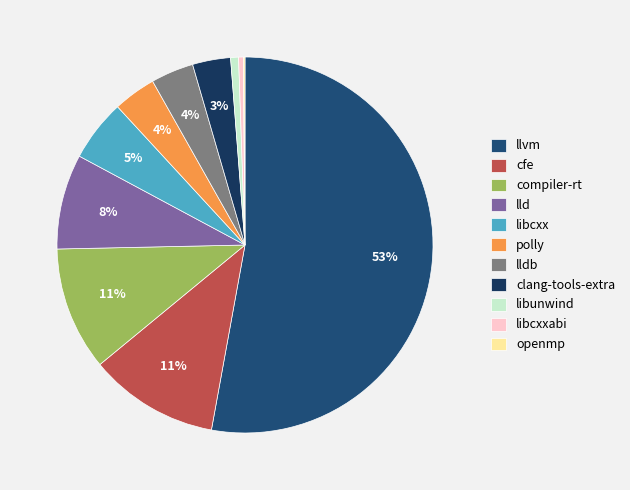

To the nearest percent, what is the difference between the largest and smallest slice percentages?

53%